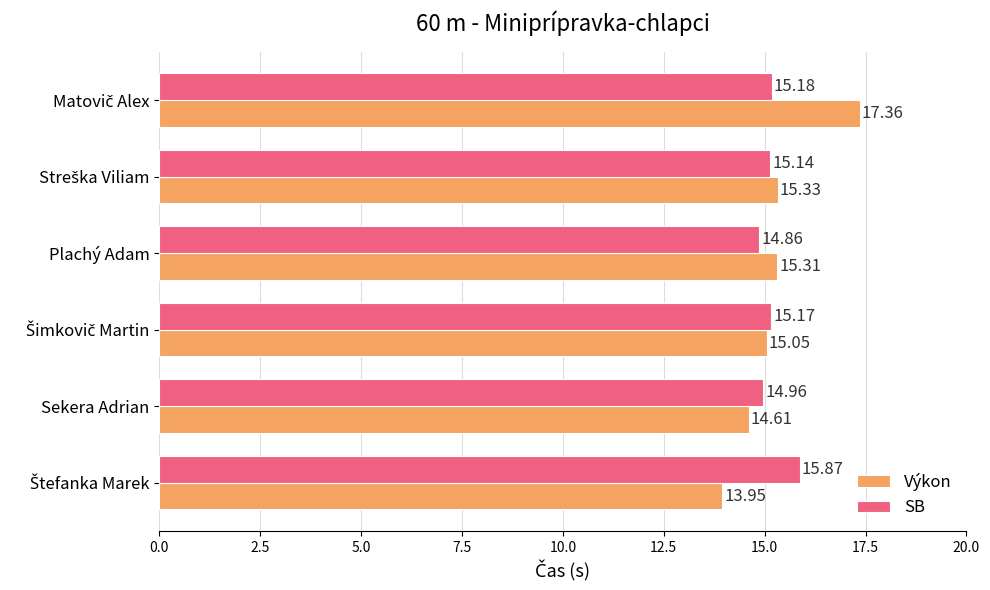

Rank the series by their average value, from lowest to highest.

SB, Výkon